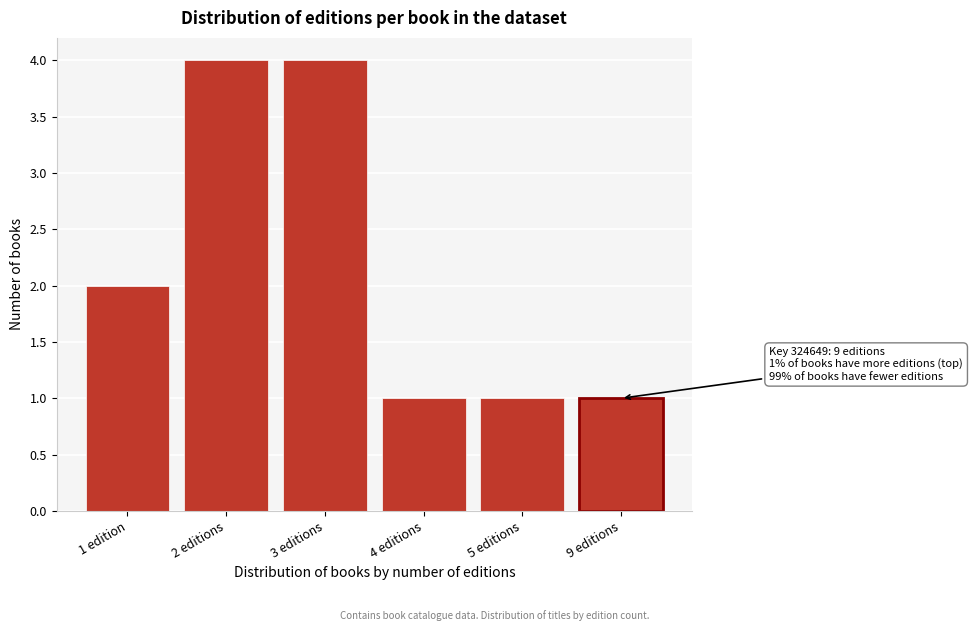

Reading right to left, extract all data points from this chart.

1	1	1	4	4	2